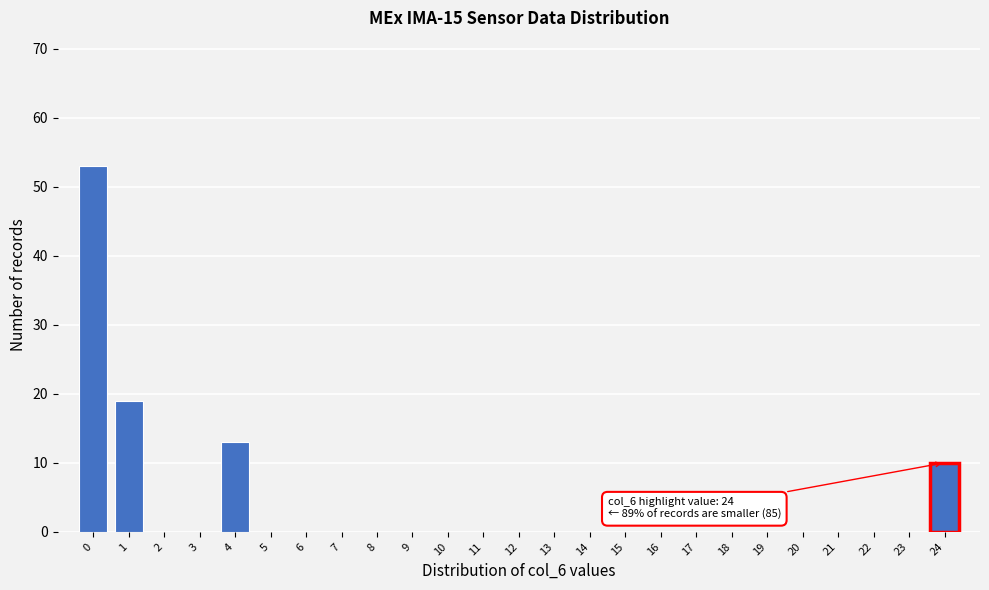

What is the sum of all values?

95